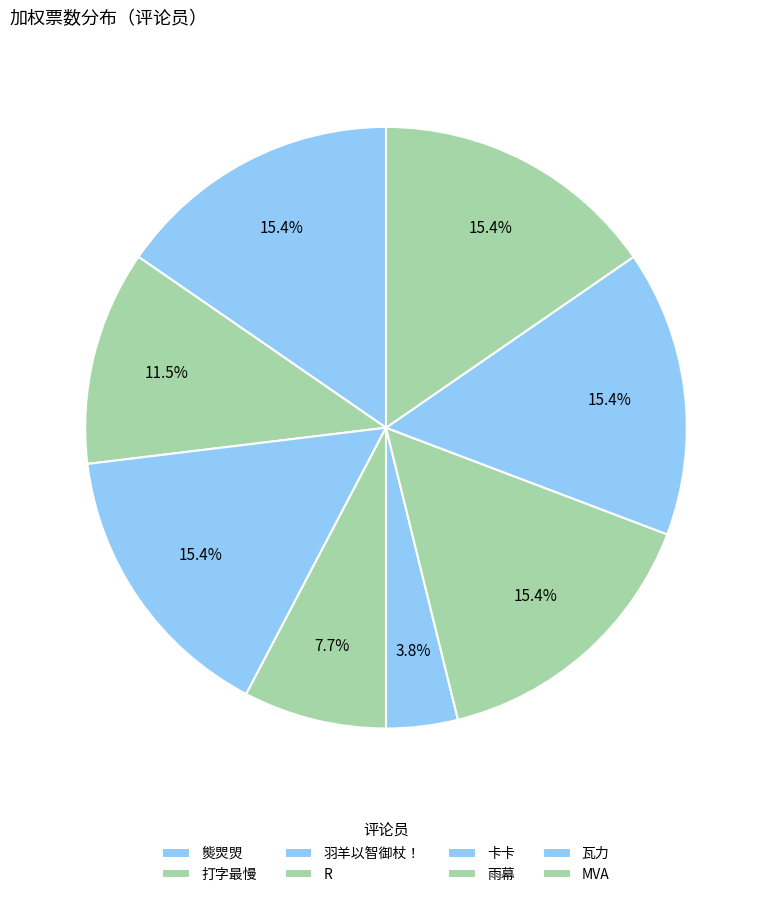

To the nearest percent, what is the combined percentage of 打字最慢 and 雨幕?

27%